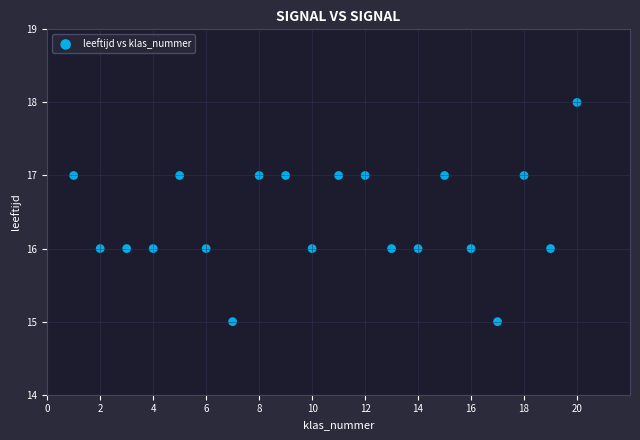

What is the range of Y values (max minus min)?

3